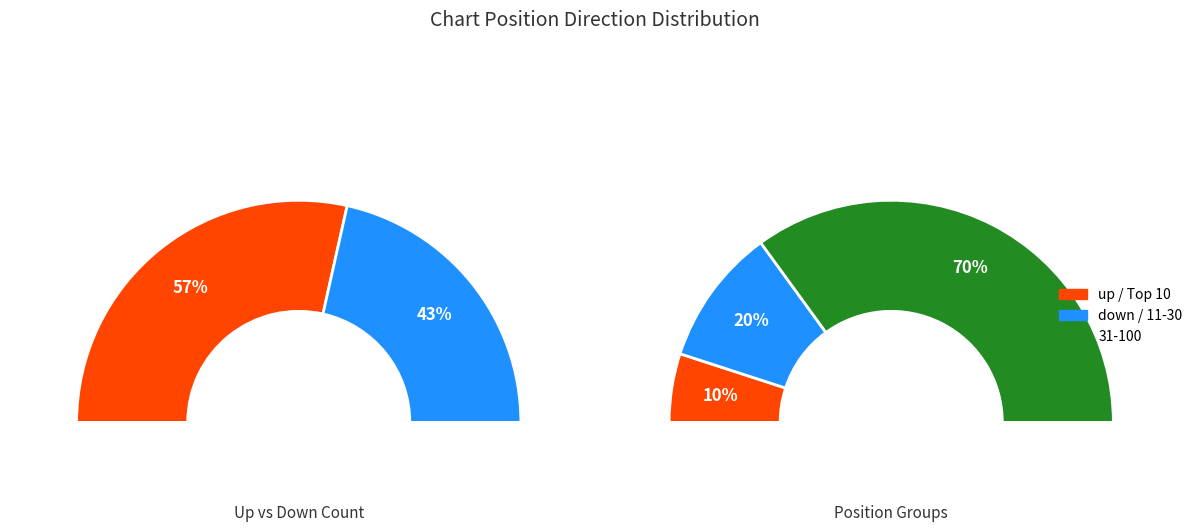

How many segments does this pie chart have?

2